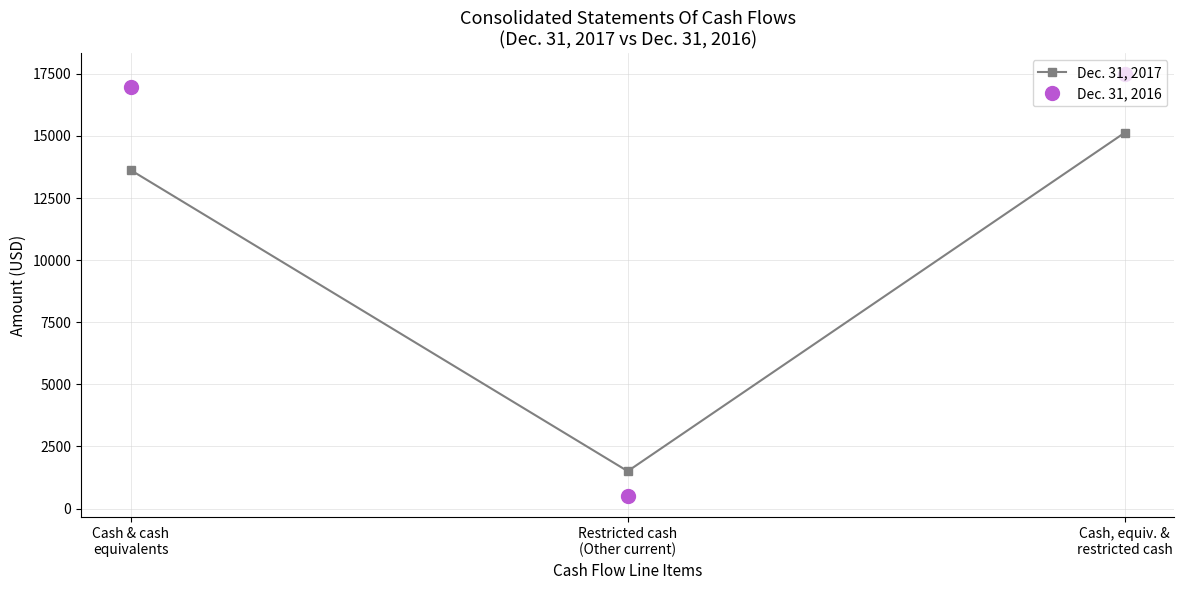

How many lines are shown in the chart?

2